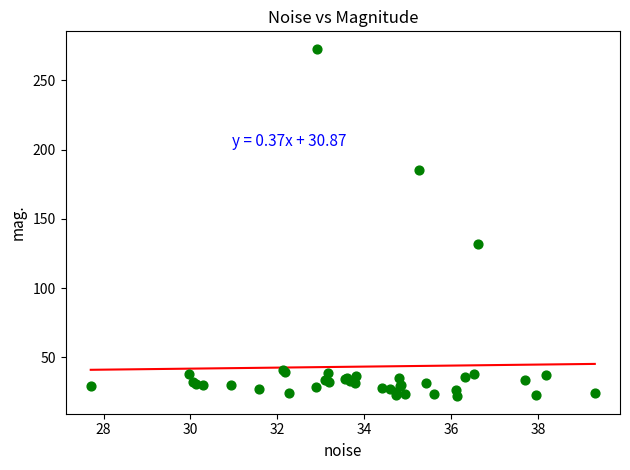

What Y value in the scatter plot is closest to 147?

132.0